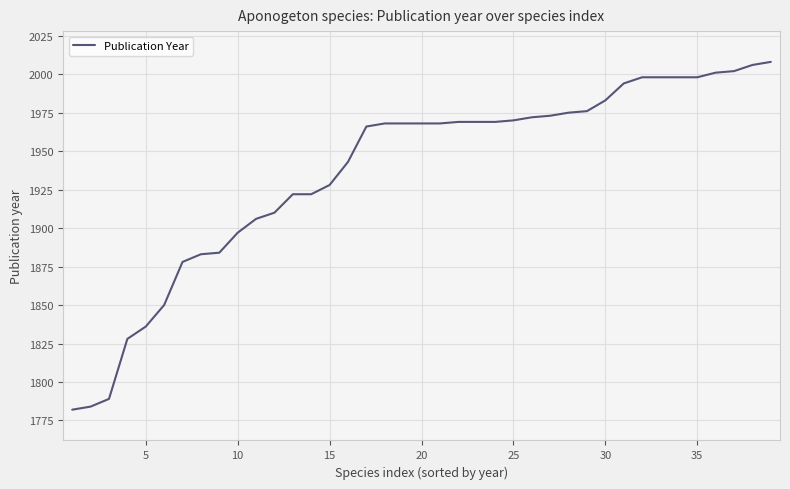

What is the minimum value shown in the chart?

1782